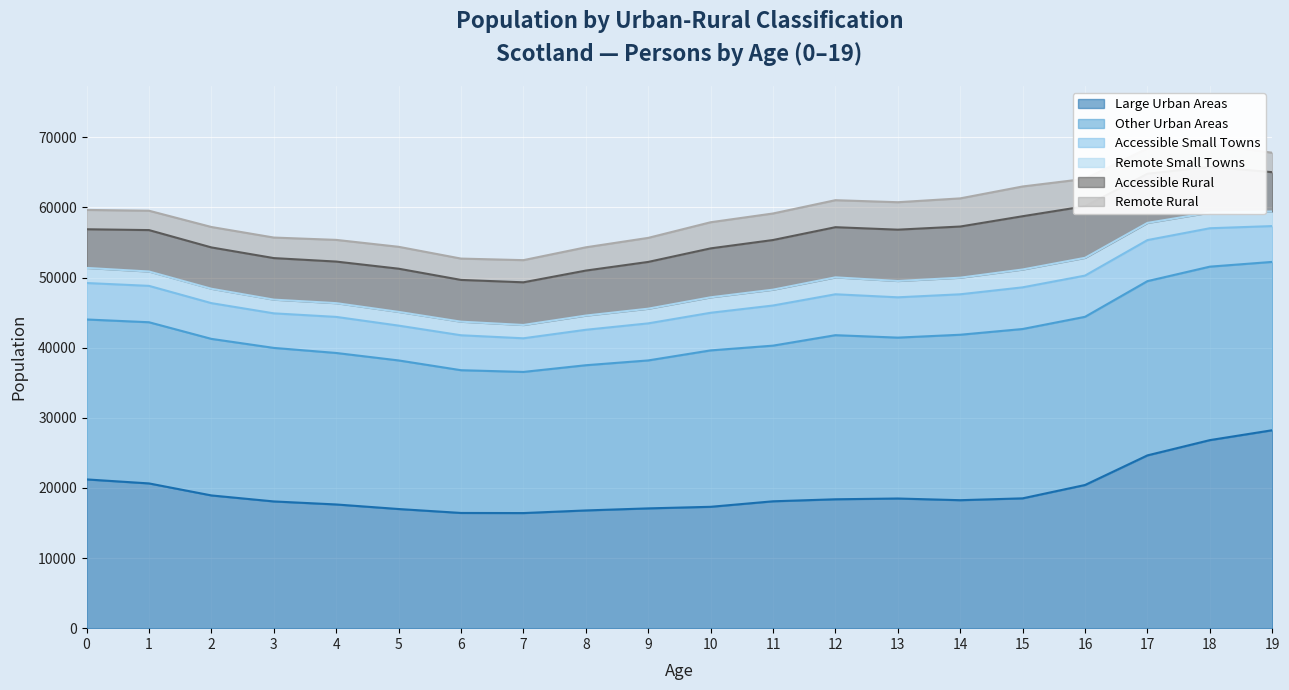

At which label is Accessible Small Towns closest to 5369?

10